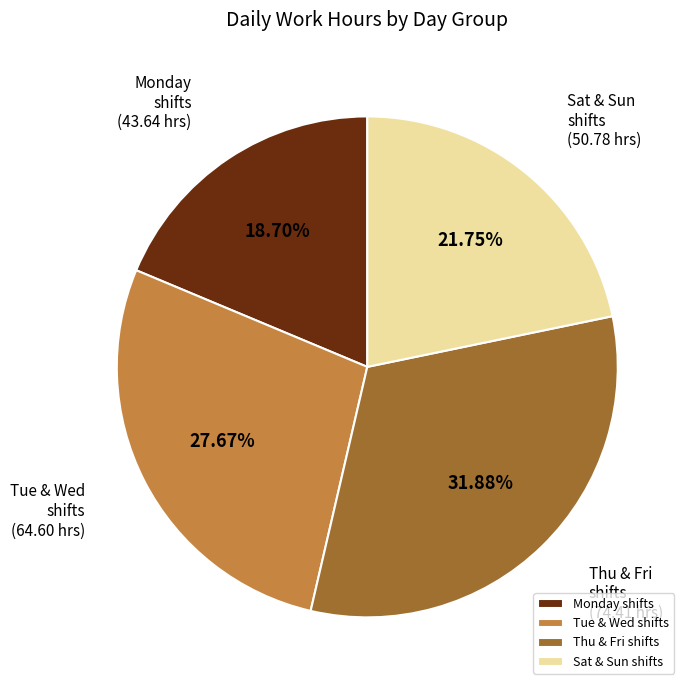

Rank the categories by value from lowest to highest.

Monday shifts, Sat & Sun shifts, Tue & Wed shifts, Thu & Fri shifts